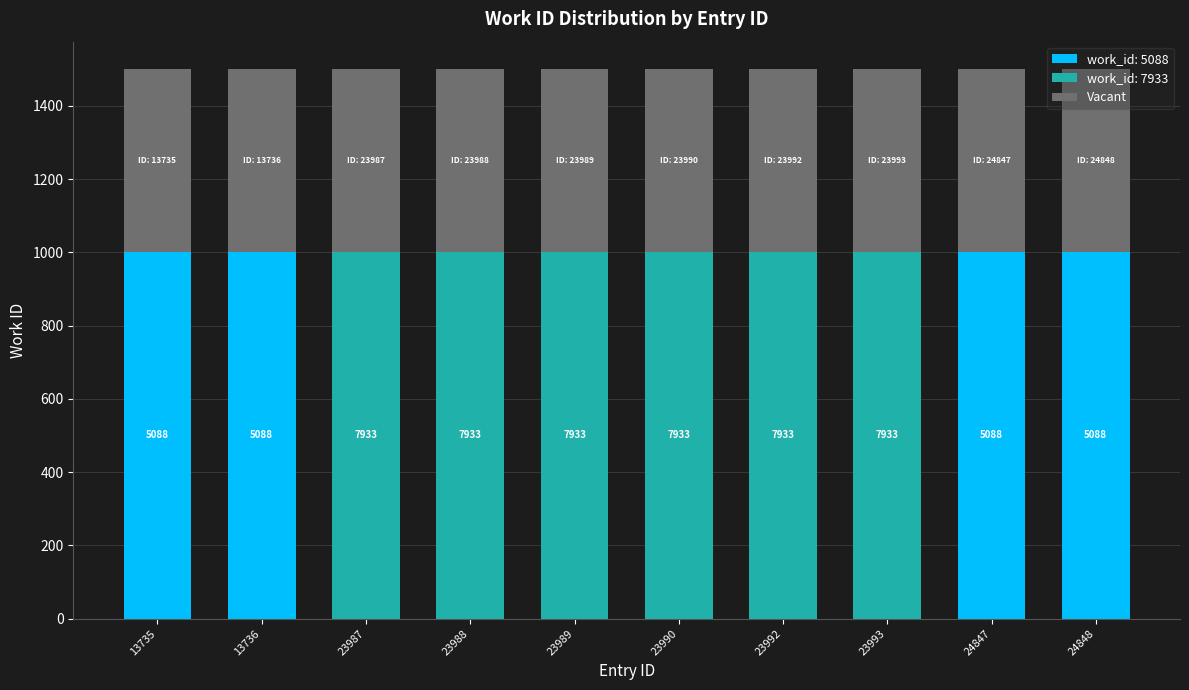

What is the total value across all series at 13736?

1500